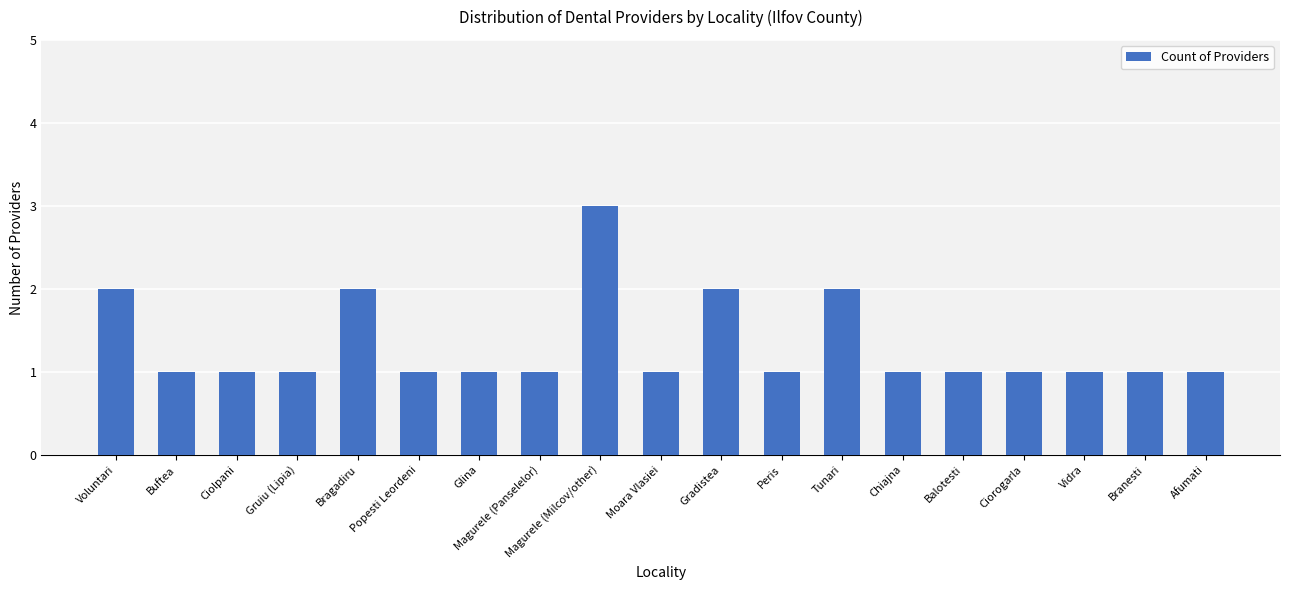

The chart shows a value of 1 at Popesti Leordeni. True or false?

True